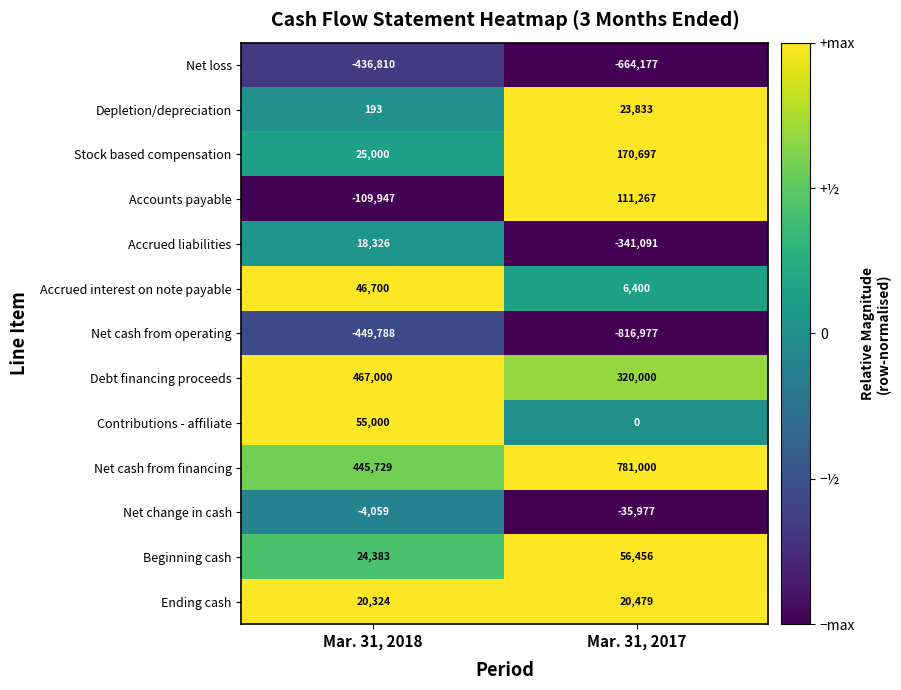

What is the difference between the Contributions - affiliate values at Mar. 31, 2018 and Mar. 31, 2017?

55000